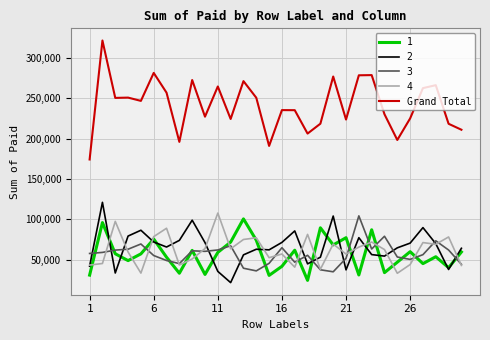

After their last crossing, which series has the higher values: 2 or 3?

2